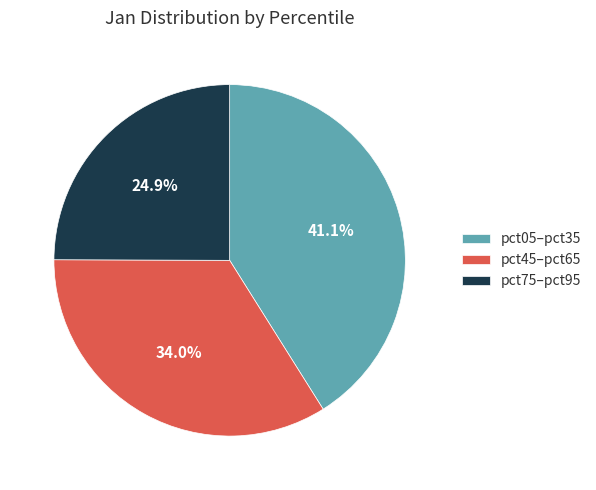

Rank the categories by value from highest to lowest.

pct05–pct35, pct45–pct65, pct75–pct95